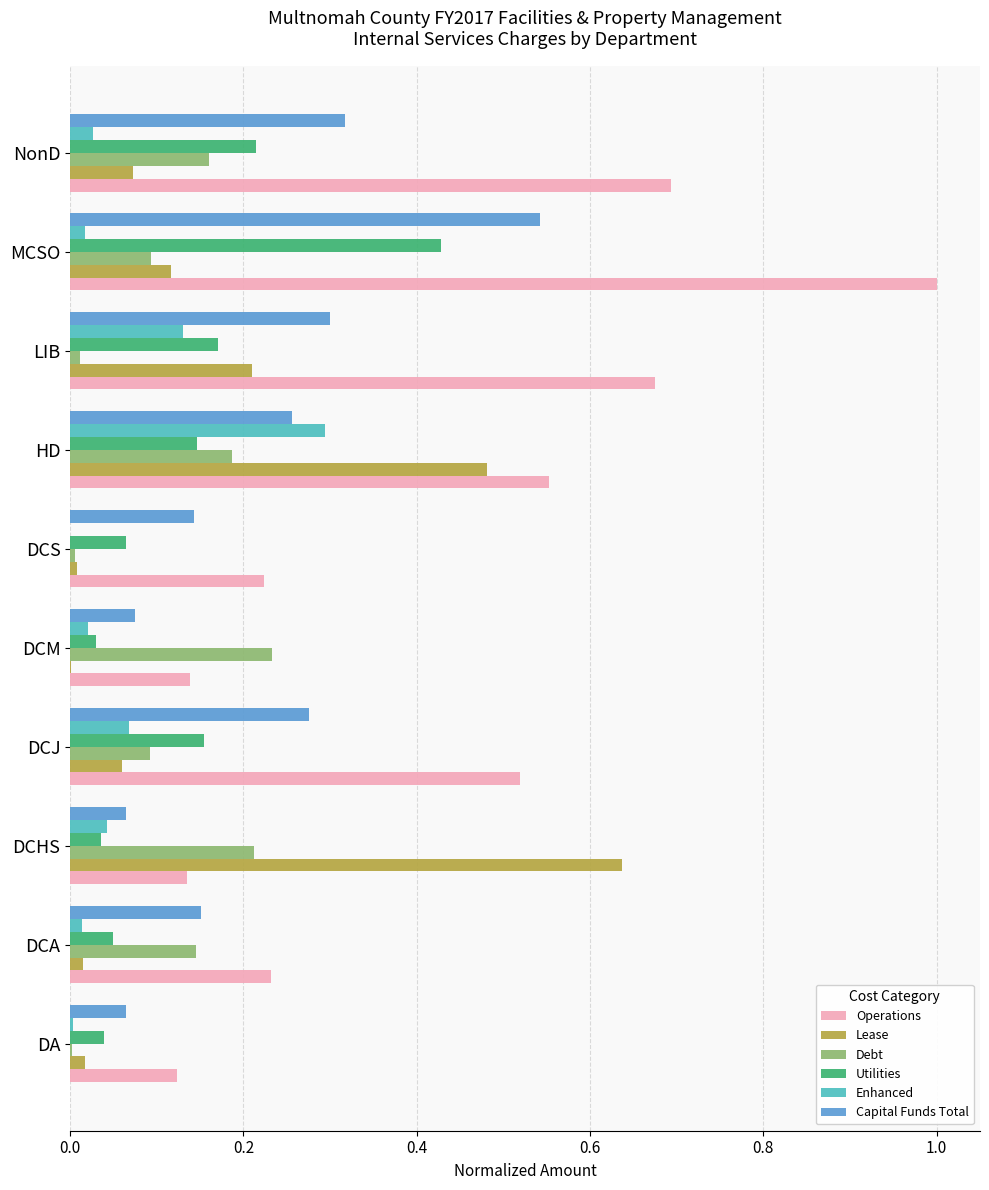

At which category does the chart reach its peak across all series?

MCSO